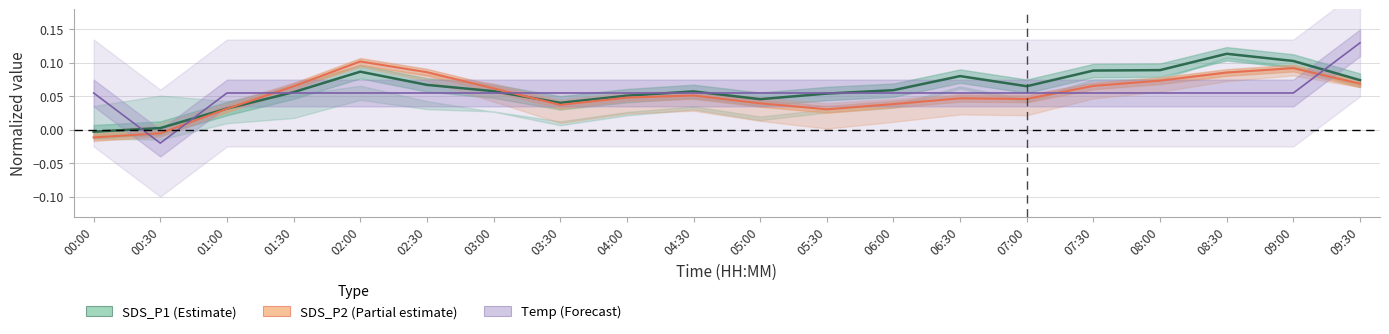

Does the chart display data point markers on the line(s)?

No